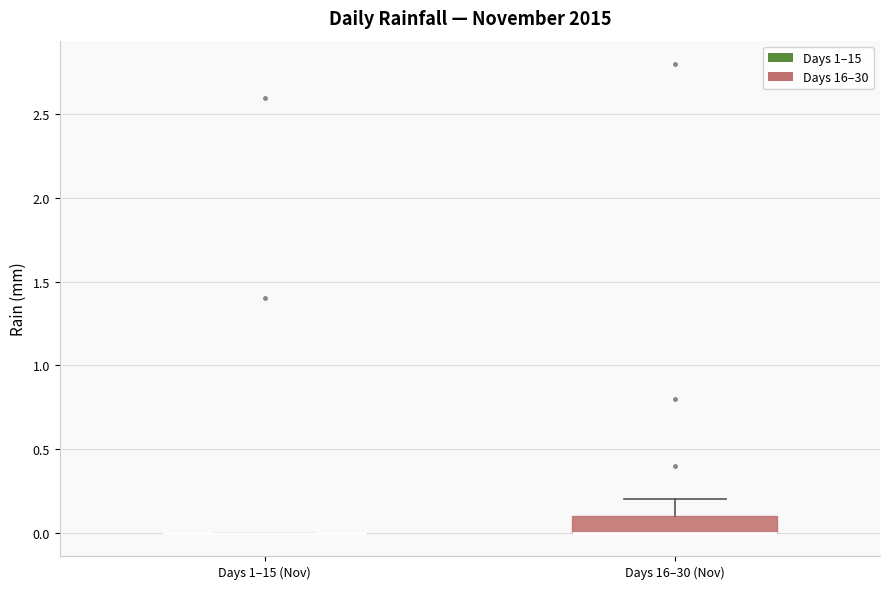

Reading left to right, read every box against the y-axis: the position of its median line, the range the box covers, and the ends of its whiskers. The values are not printed on the chart, so give them approximately, as read against the axis.

Days 1–15 (Nov): box collapsed to a line at 0.0, whiskers 0.0 to 0.0
Days 16–30 (Nov): median 0.0 (drawn on the box's lower edge), box 0.0 to 0.1, whiskers 0.0 to 0.2